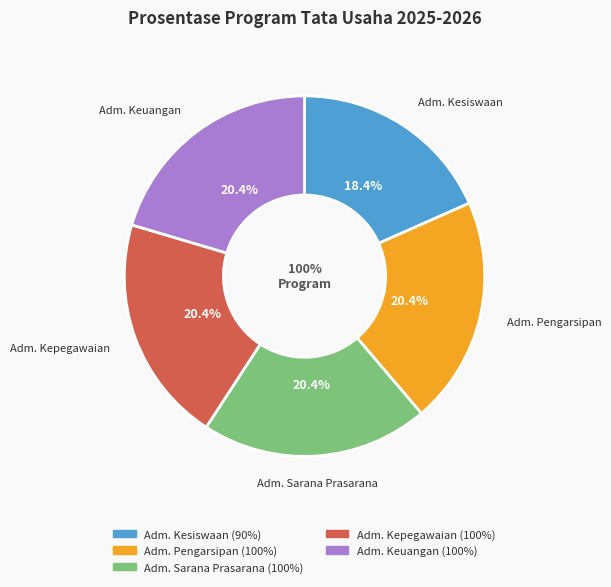

Rank the categories by value from lowest to highest.

Administrasi Kesiswaan, Administrasi Pengarsipan dan Persuratan, Adminstrasi Sarana Prasarana, Administrasi Kepegawaian, Administrasi Keuangan